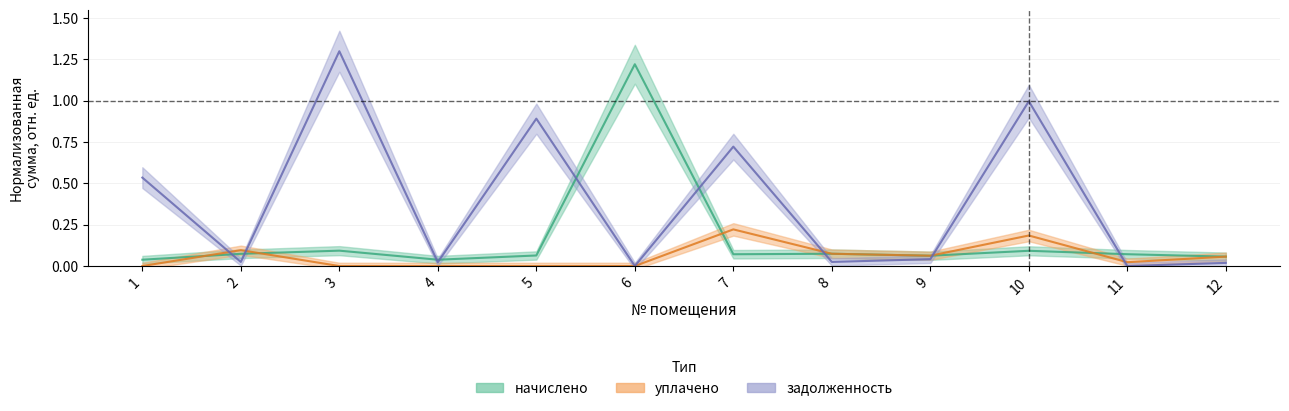

At which category does задолженность reach its first local peak?

3